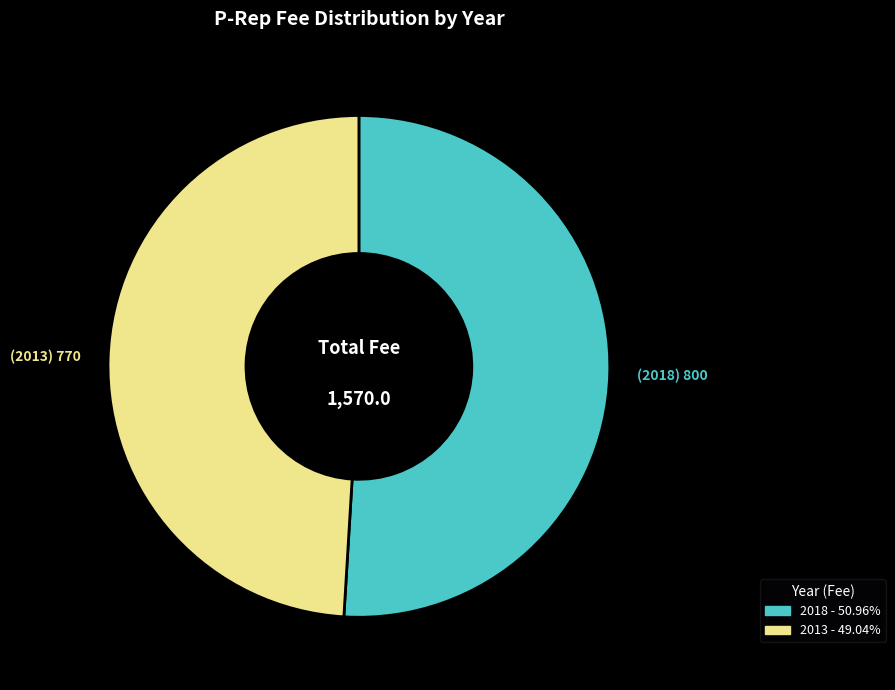

Is the sum of 2018 and 2013 greater than half?

Yes